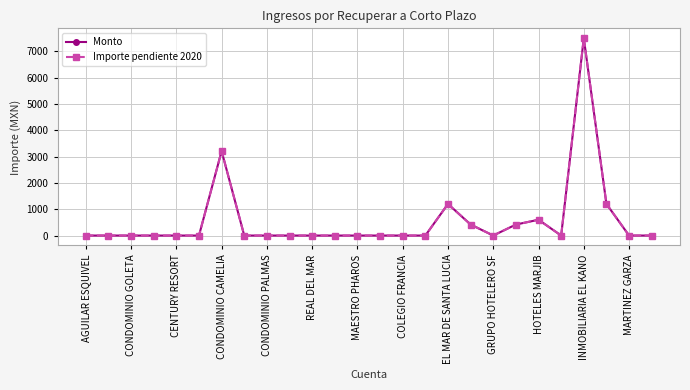

True or false: Importe pendiente 2020 has more than 1 interior local peaks.

True